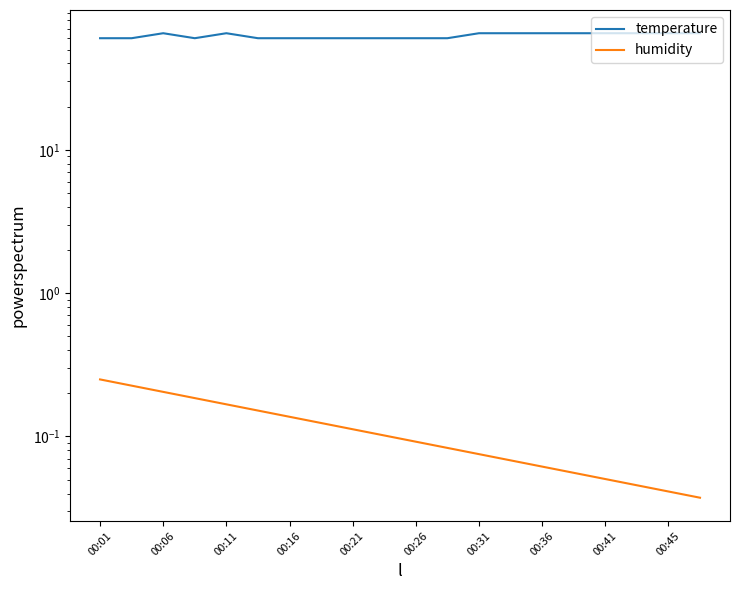

How many lines are shown in the chart?

2